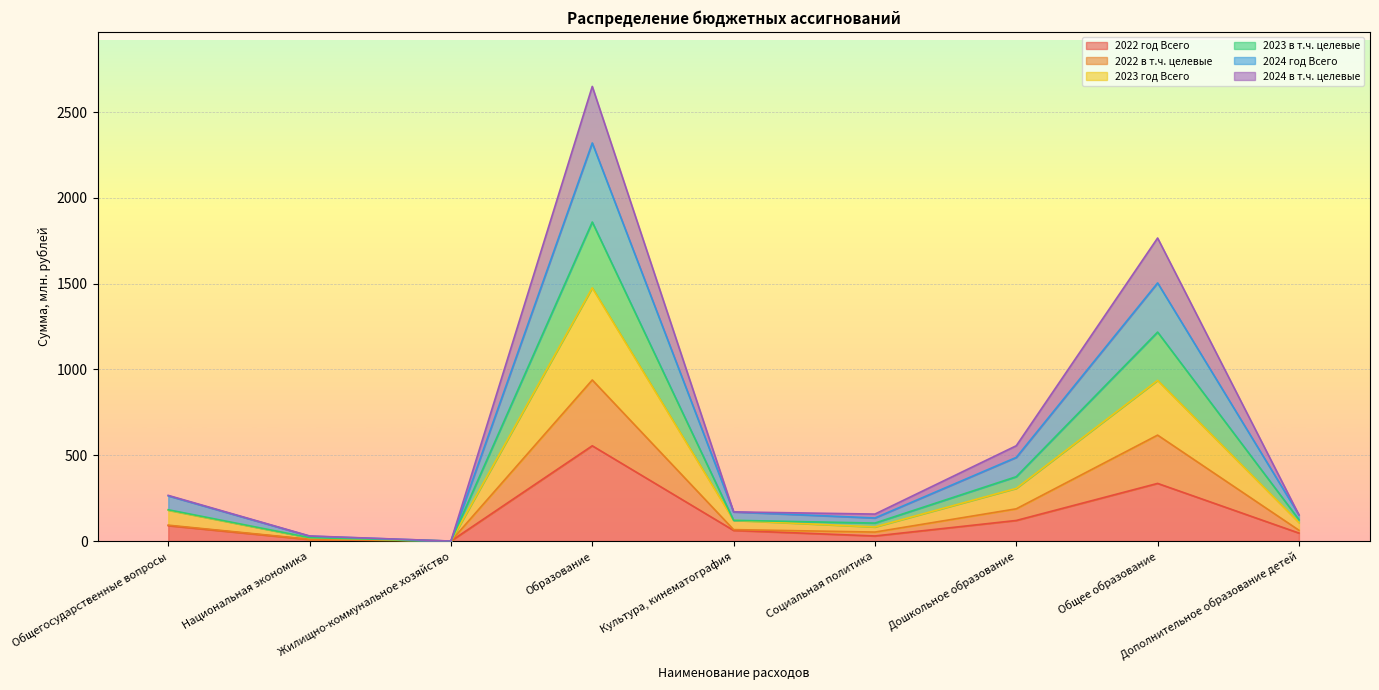

What is the label of the 4th point from the left?

Образование